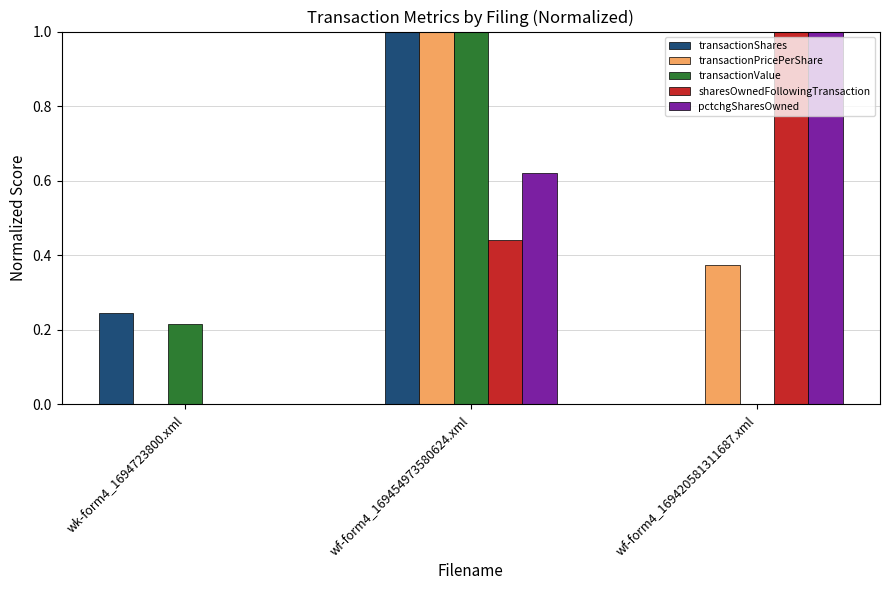

Is the value of sharesOwnedFollowingTransaction at wf-form4_169420581311687.xml greater than the value of pctchgSharesOwned at wf-form4_169454973580624.xml?

Yes